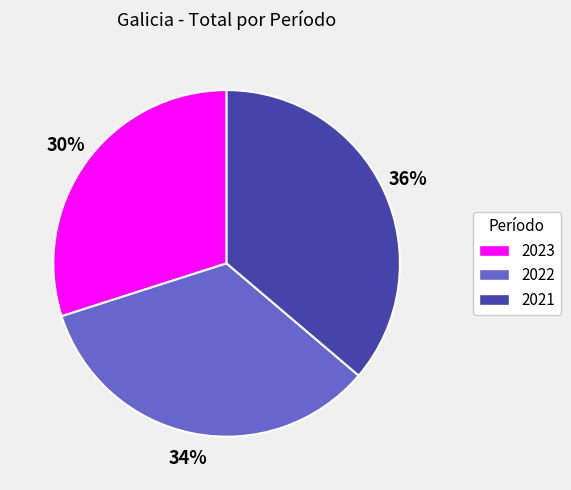

Approximately how many times larger is the value at 2022 compared to 2021?

0.9